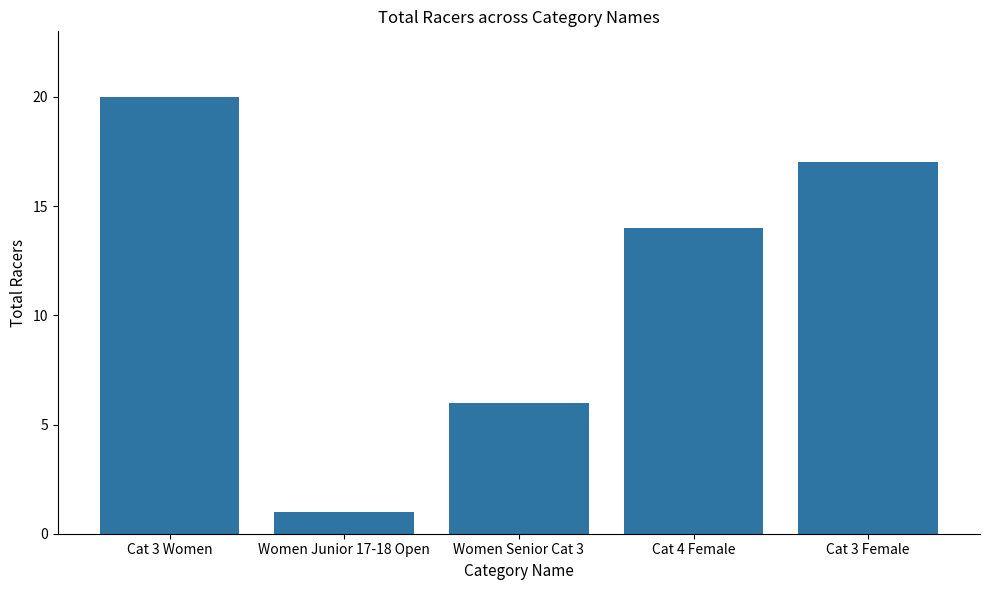

Count the values in the range 6 to 17.

3